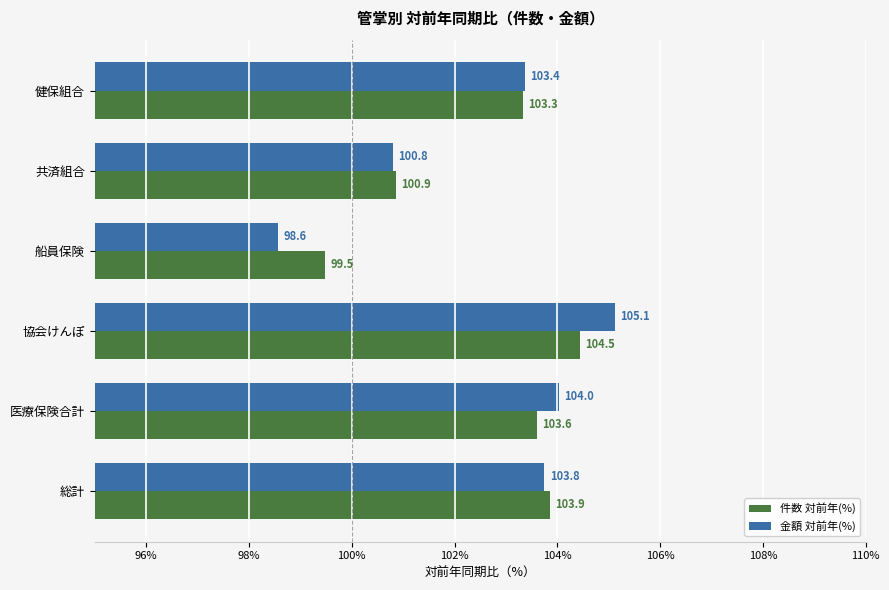

What is the sum of the 金額 対前年(%) values at 共済組合 and 医療保険合計?

204.8